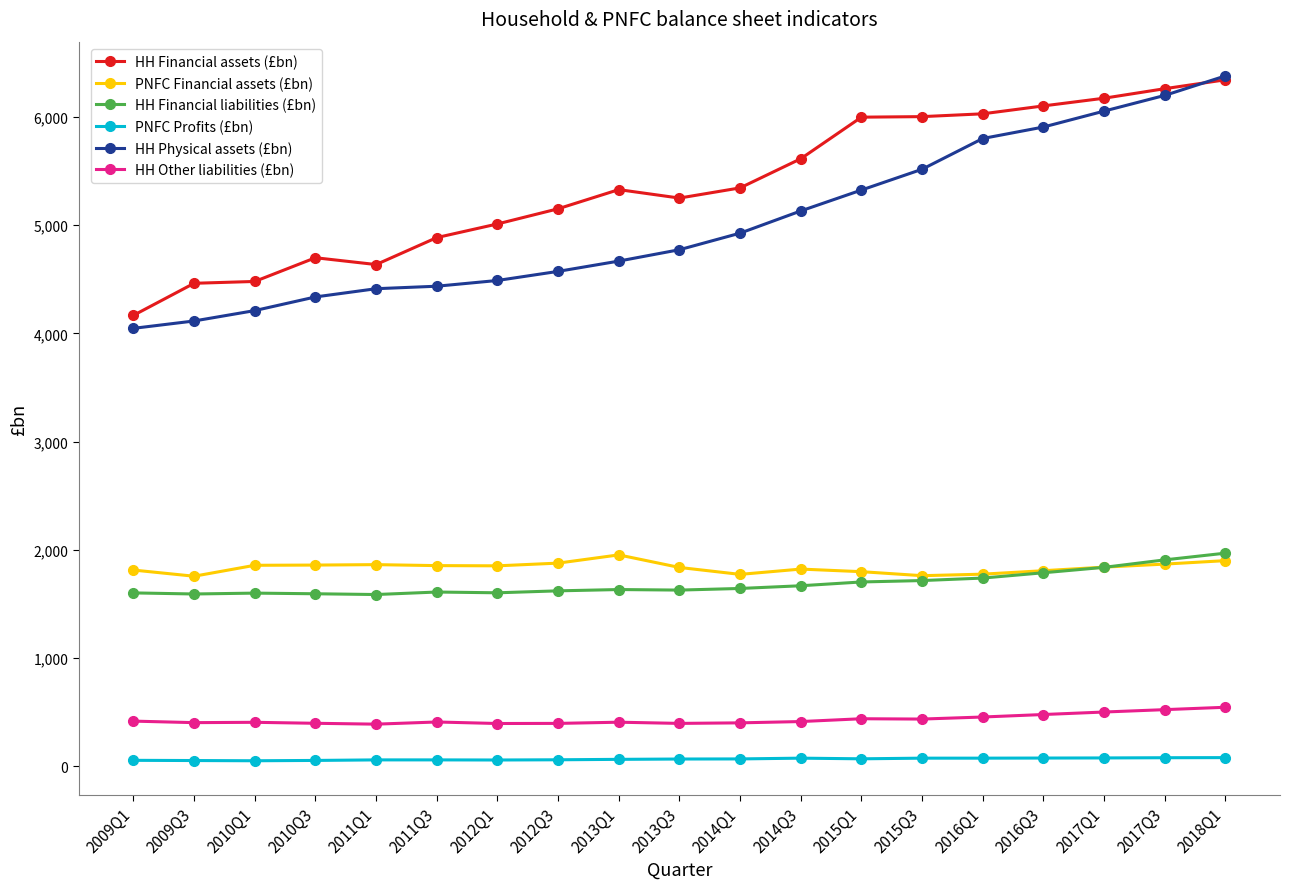

What is the sum of the HH Financial assets (£bn) values at 2012Q1 and 2014Q3?

10622